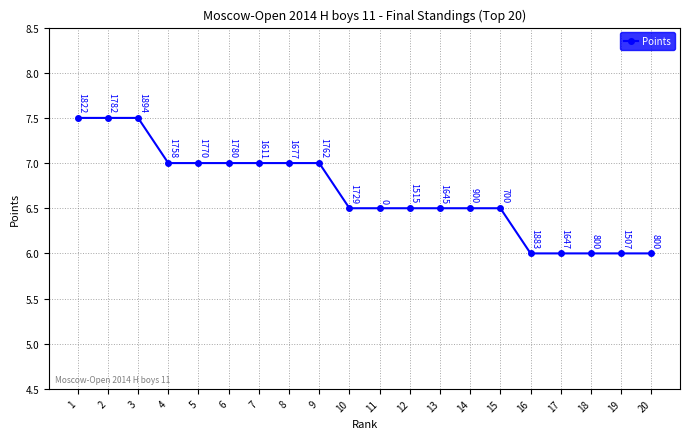

What is the smallest value displayed?

6.0